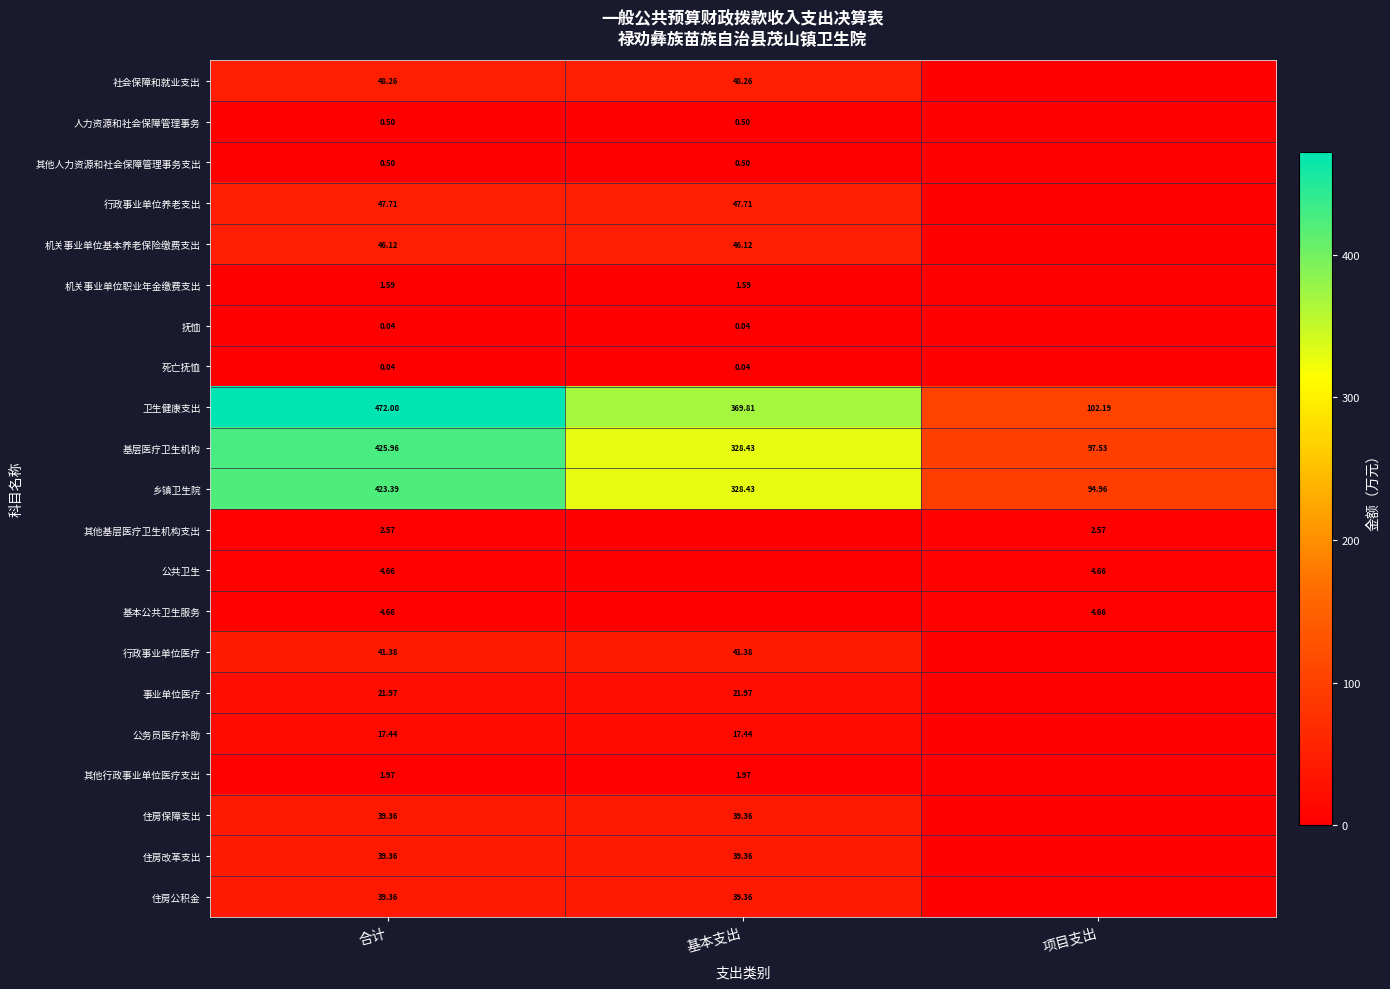

At which label does 基层医疗卫生机构 first exceed 328?

合计